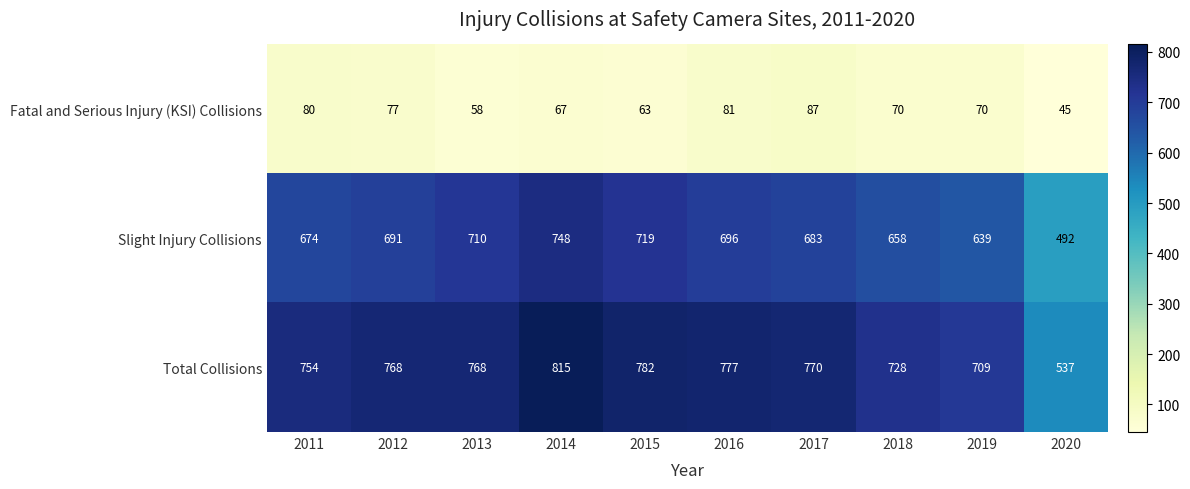

Is it true that Fatal and Serious Injury (KSI) Collisions equals 17 at 2012?

False